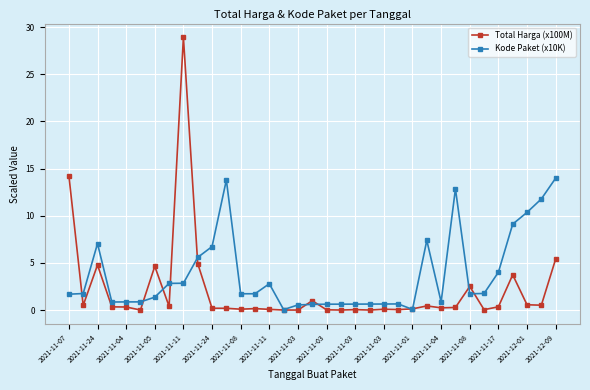

Which series has the widest spread of values?

Total Harga (x100M)